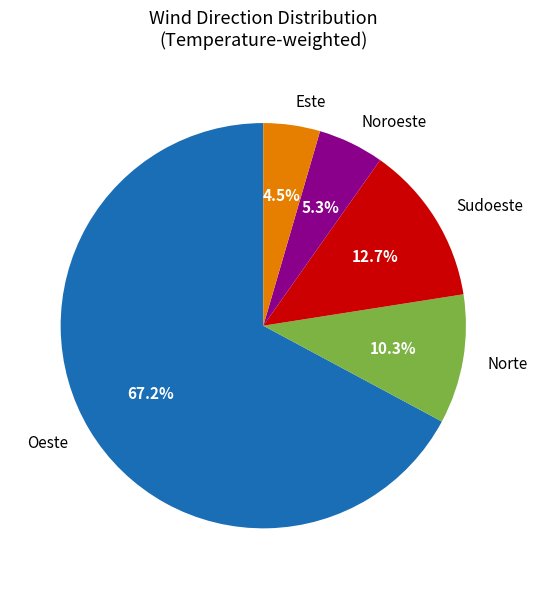

Approximately how many times larger is the value at Noroeste compared to Norte?

0.5